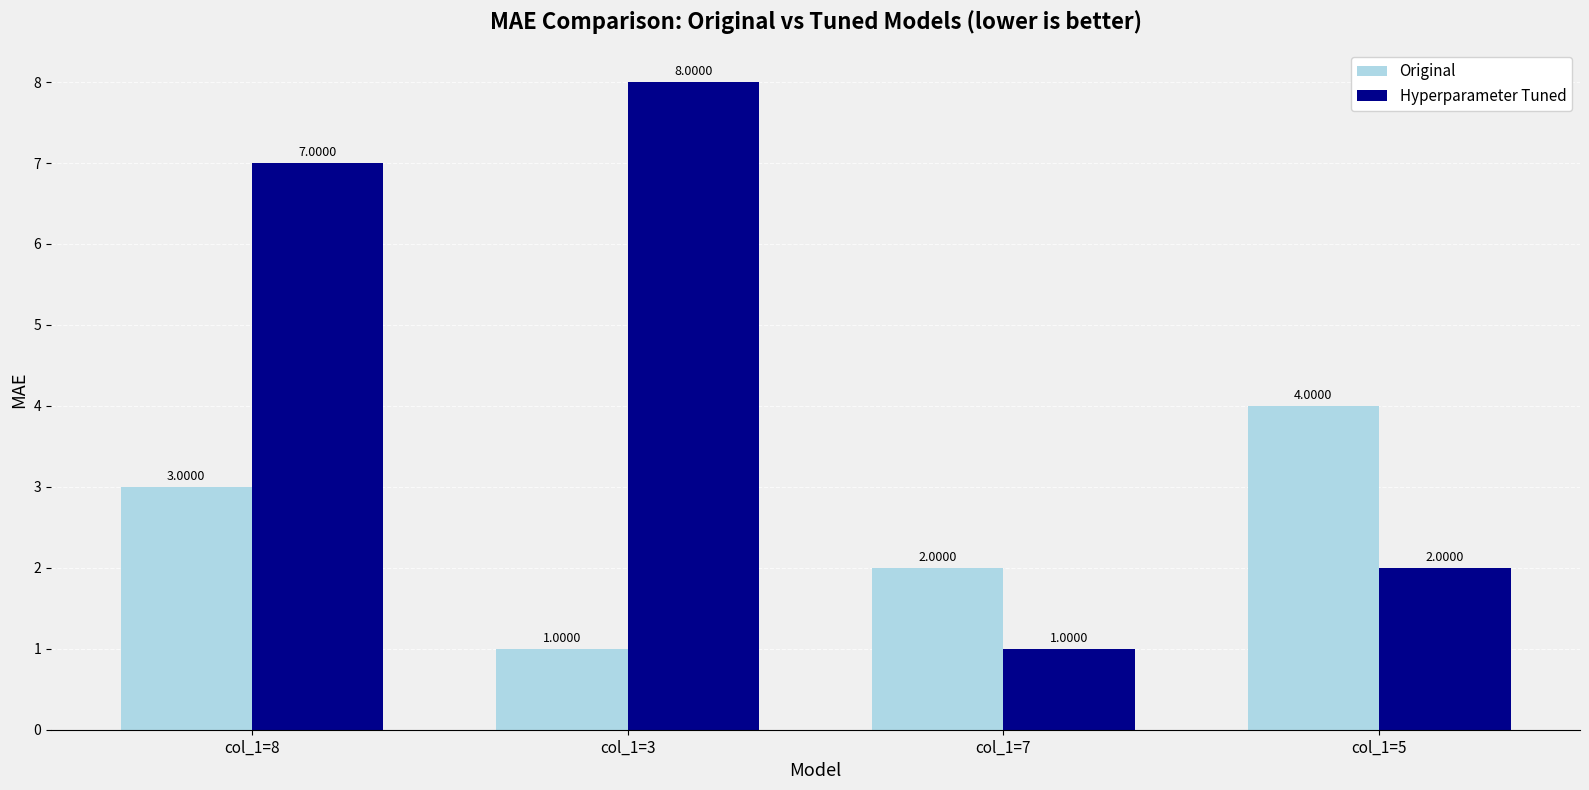

What is the greatest value displayed?

8